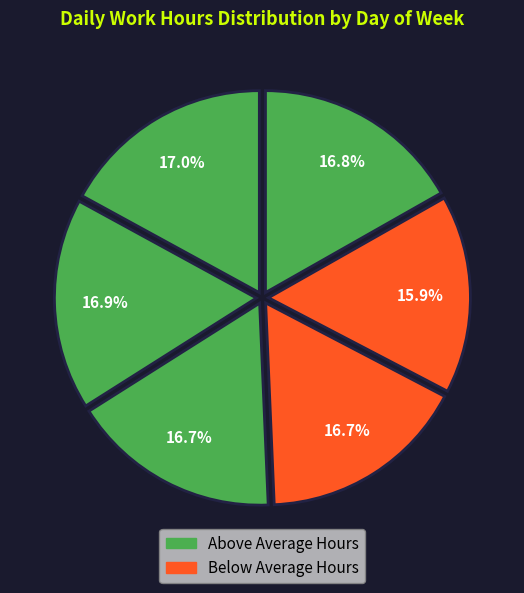

Rank the categories by value from lowest to highest.

Fri, Thu, Wed, Sat, Tue, Mon